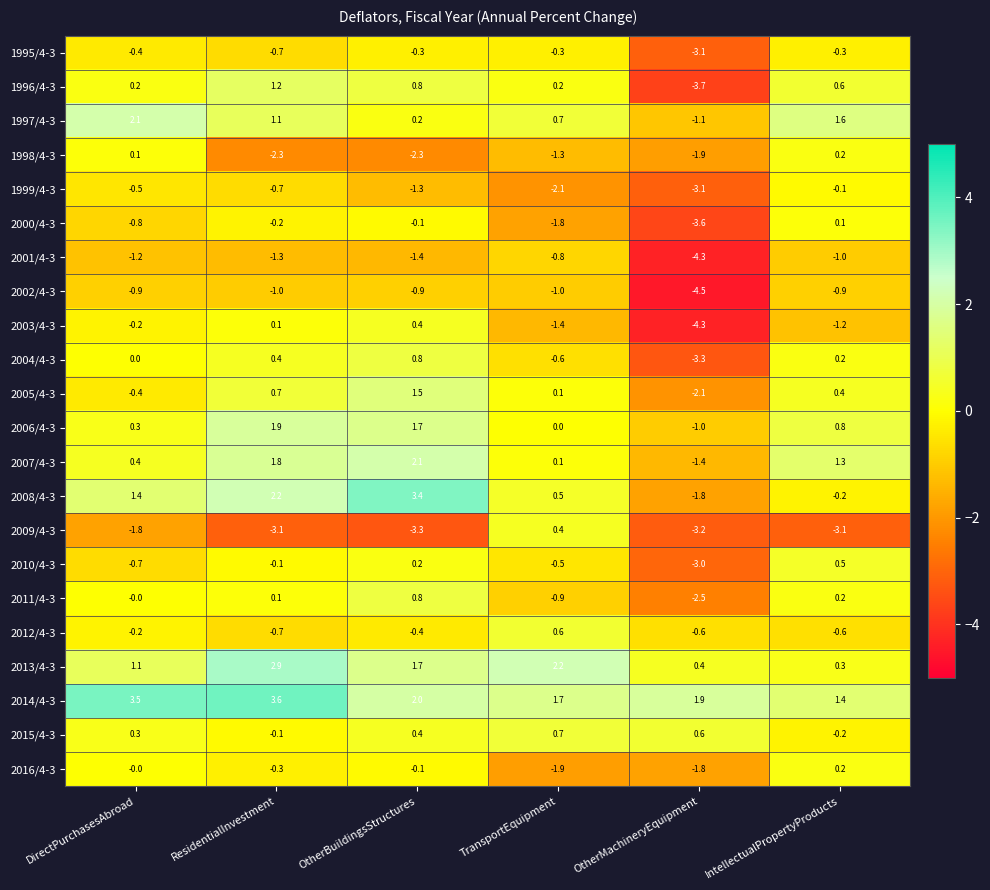

What is the spread (max minus min) of values at IntellectualPropertyProducts?

4.7